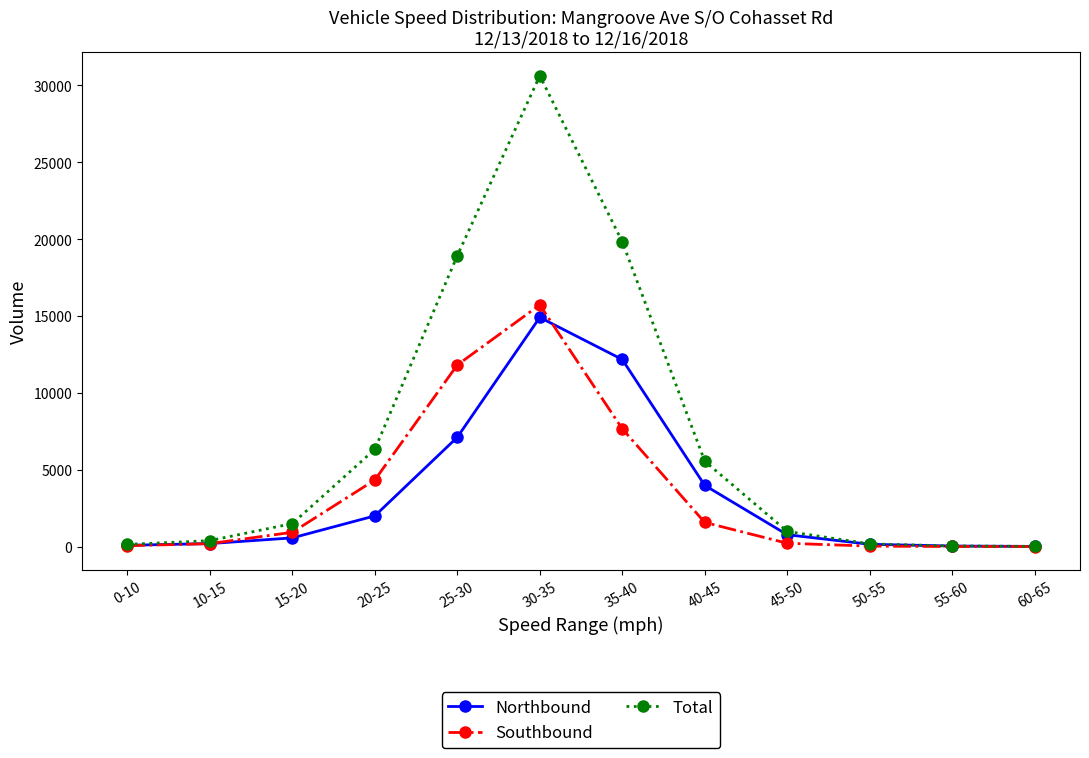

How many times do Northbound and Southbound cross each other?

2